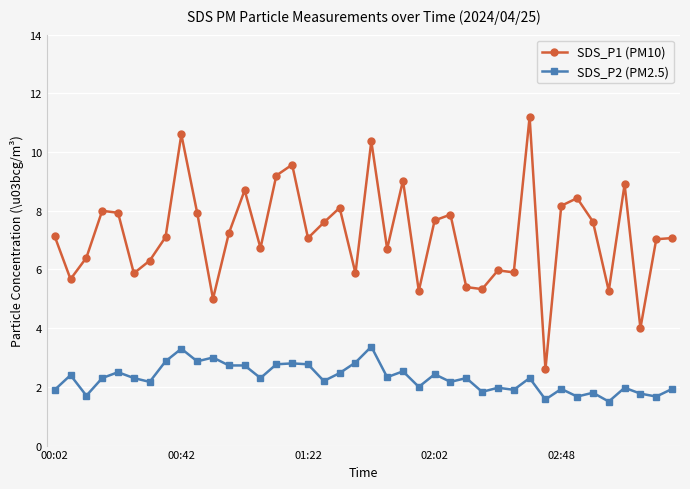

What are all the series names shown in the legend?

SDS_P1 (PM10), SDS_P2 (PM2.5)